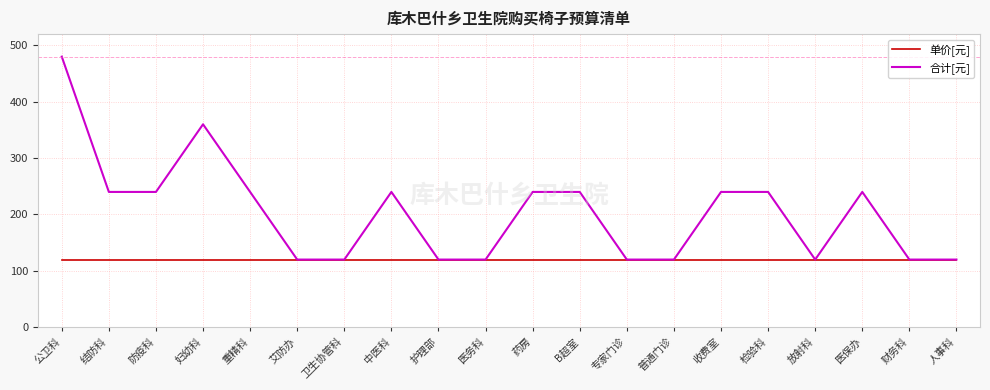

What position from the left is 收费室?

15